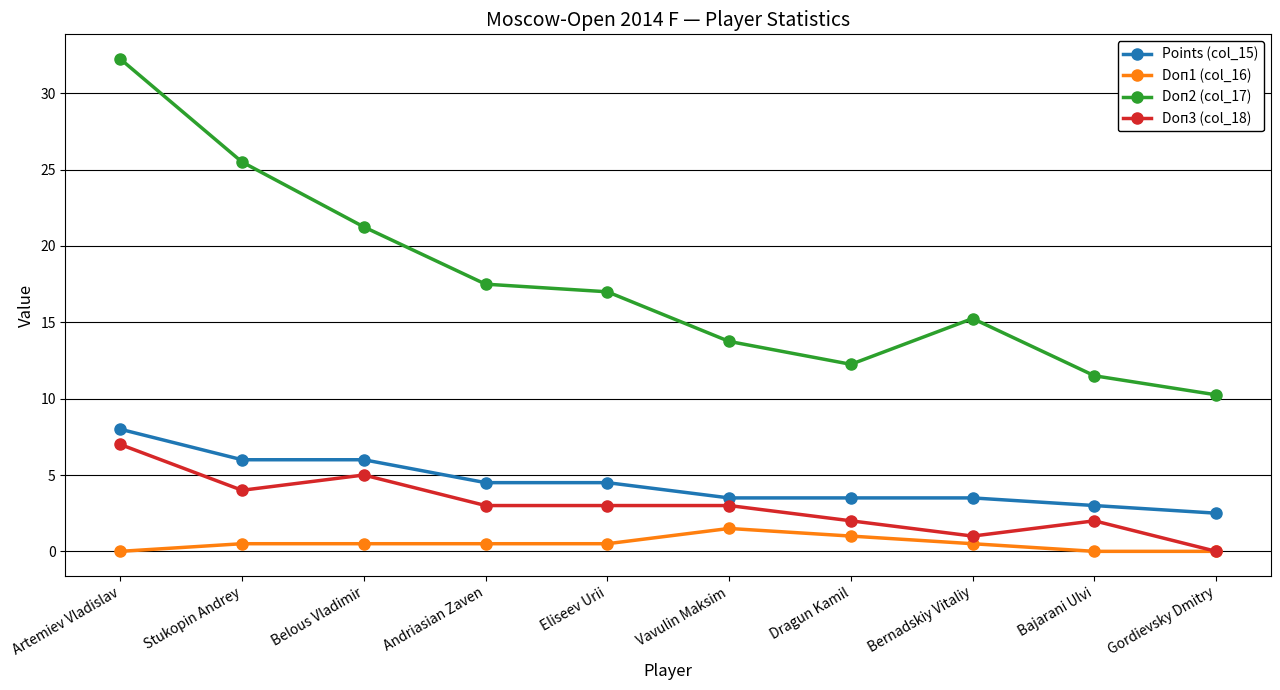

At which category is the sum across all series the highest?

Artemiev Vladislav